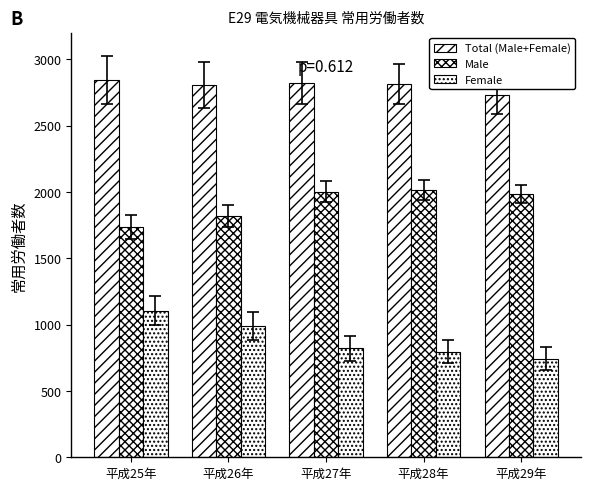

Which series has the largest range (max minus min)?

Female